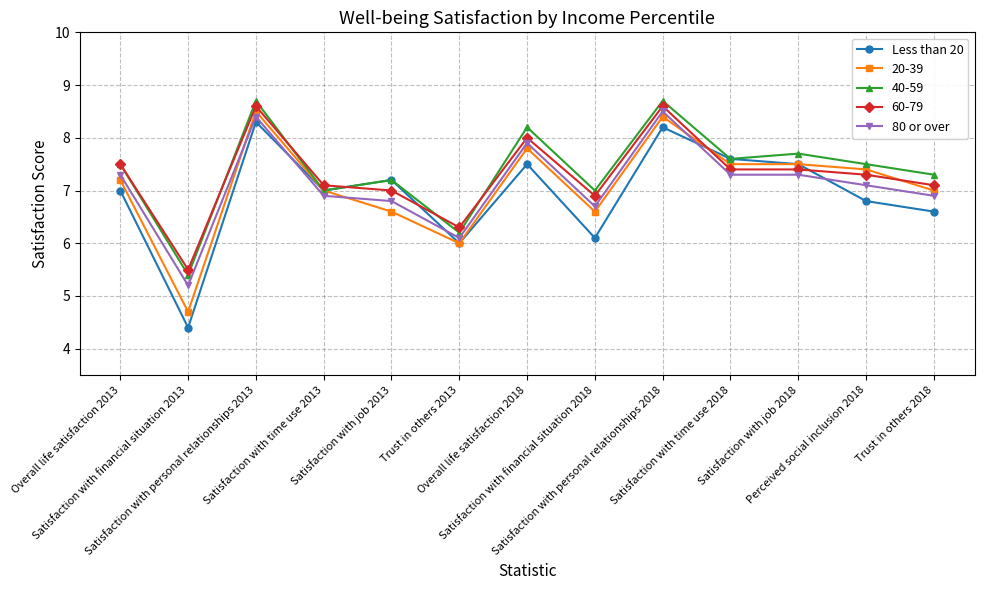

Is the value of Less than 20 at Trust in others 2018 greater than the value of 80 or over at Satisfaction with time use 2018?

No